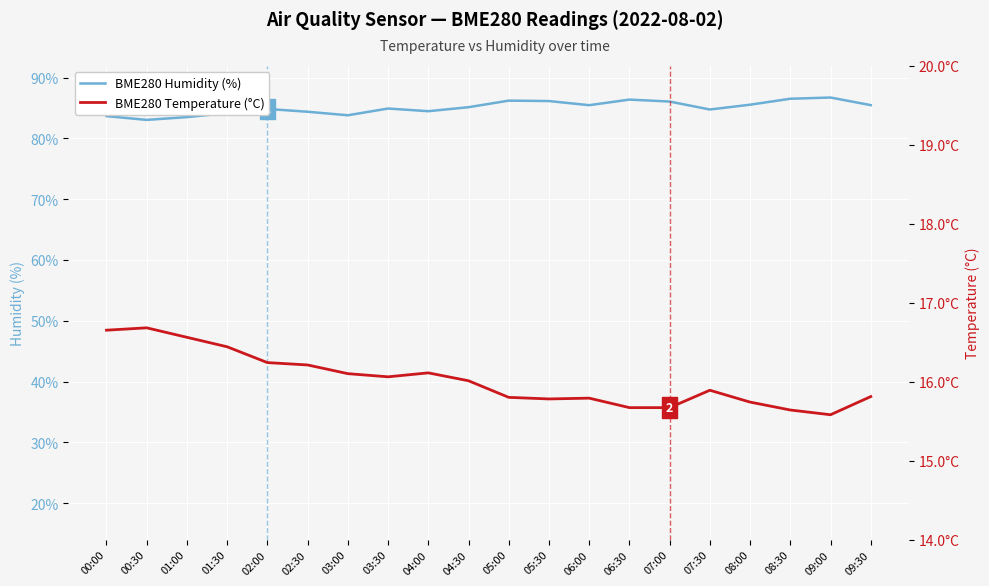

How many interior local valleys does the BME280 Temperature (°C) series have?

3